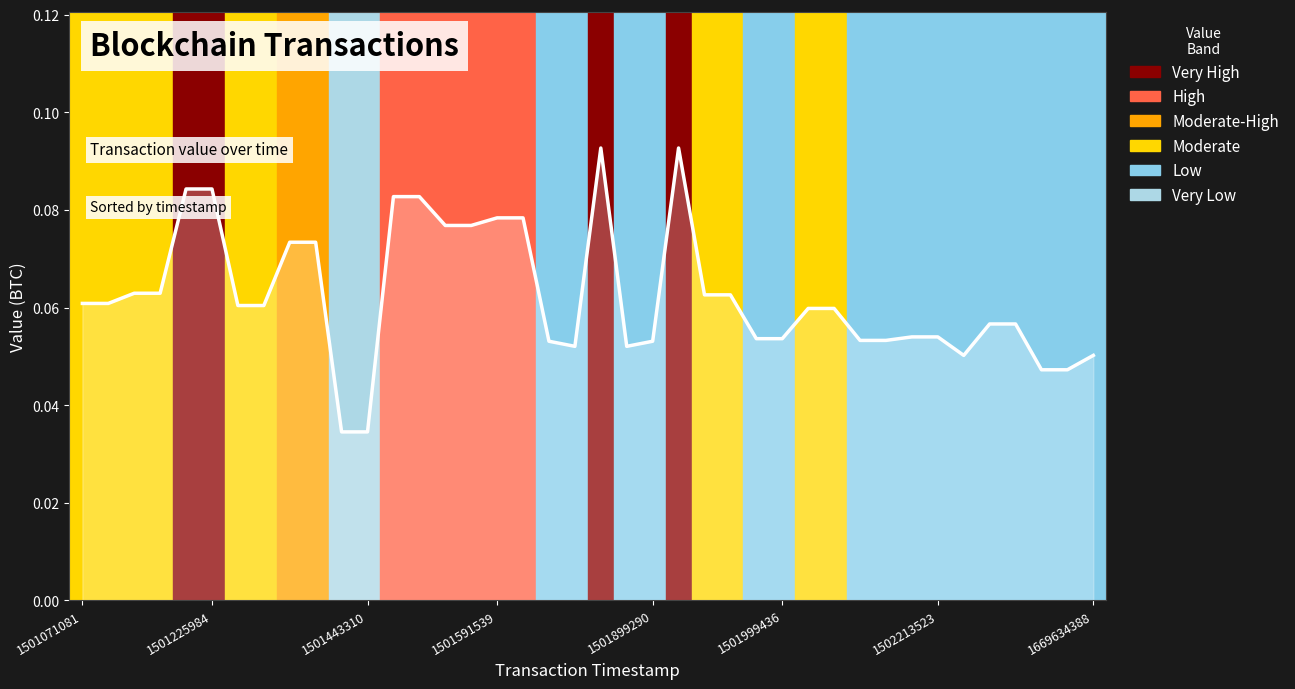

Does the chart display data point markers on the line(s)?

No